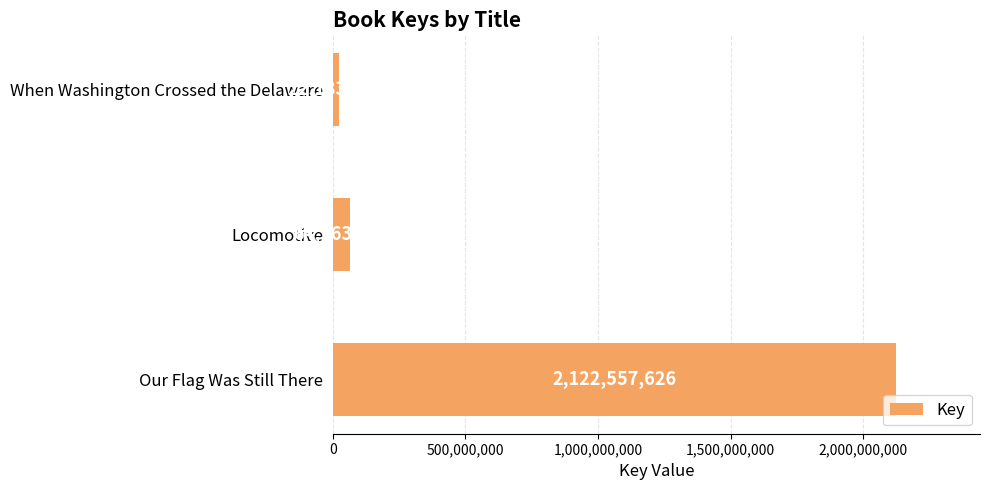

List the labels in order of value, largest first.

Our Flag Was Still There, Locomotive, When Washington Crossed the Delaware